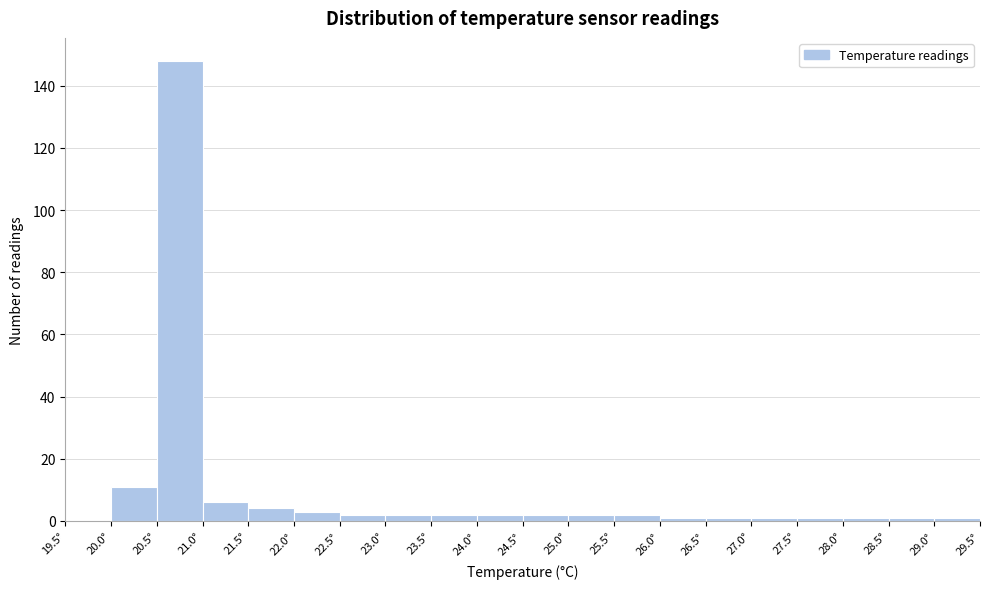

Which range on the x-axis has the tallest bar?

20.5 to 21.0